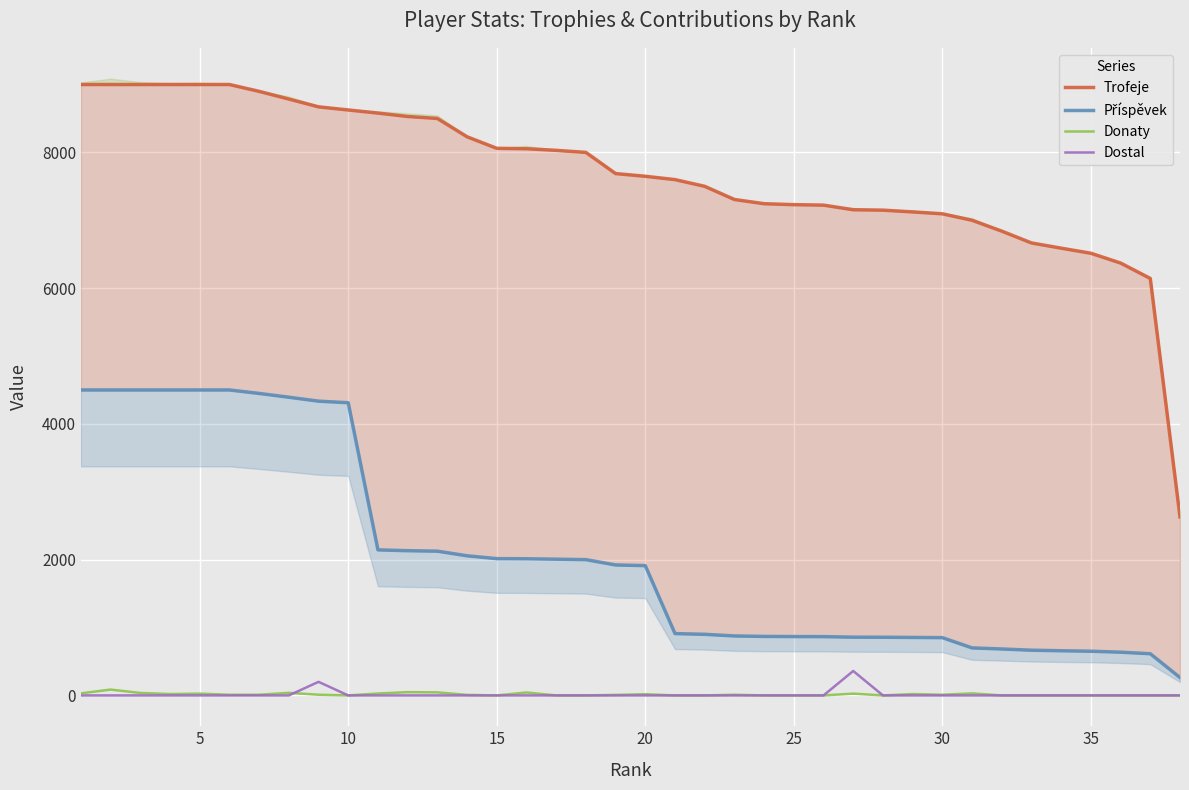

What is the average value of the Dostal series?

15